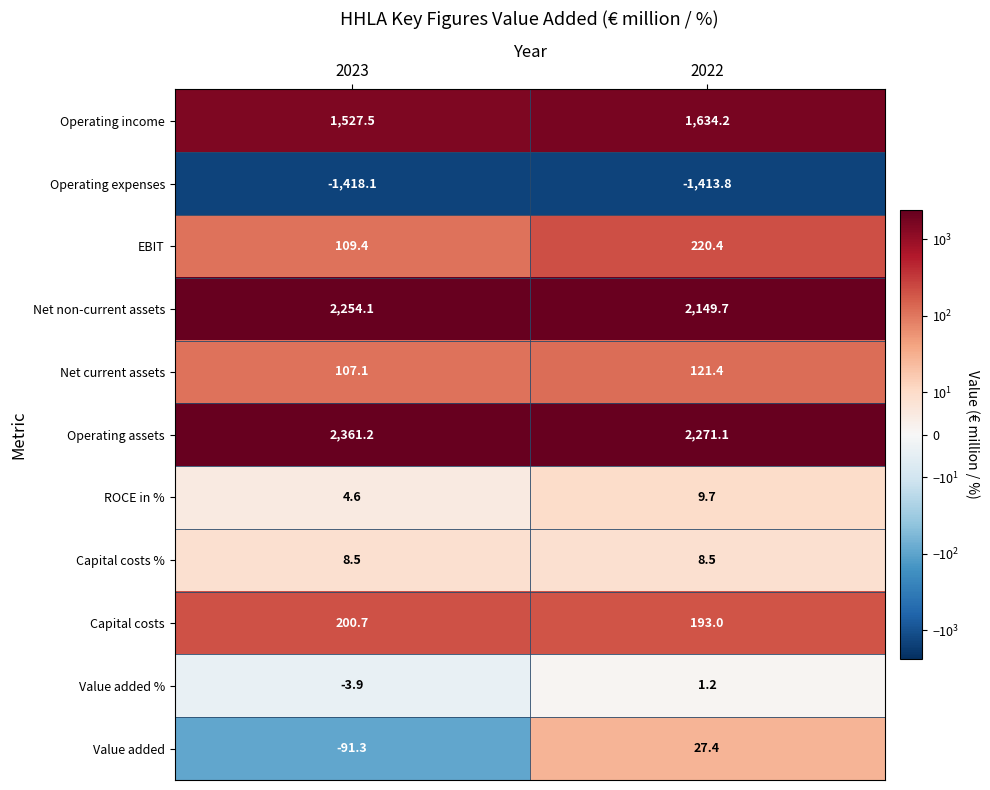

Is it true that Value added equals 27.4 at 2022?

True